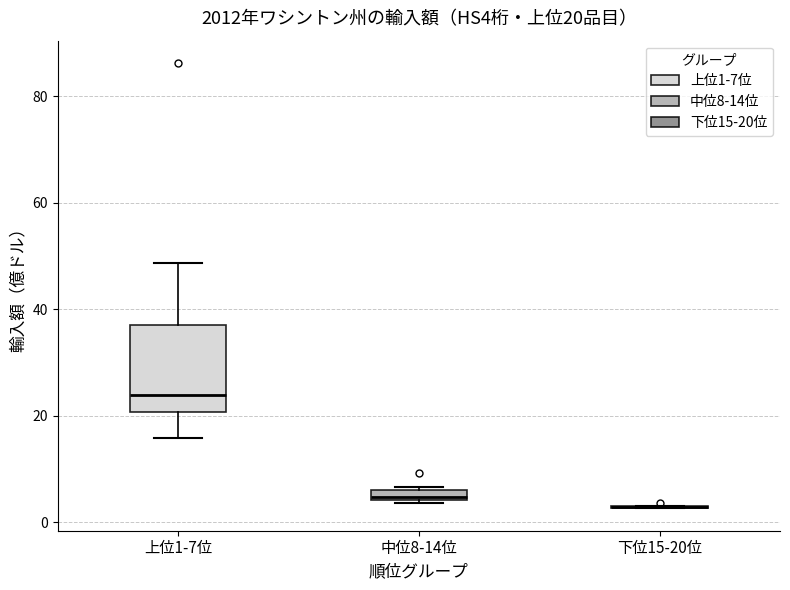

Which box is the tallest, from its lower edge to its upper edge?

上位1-7位